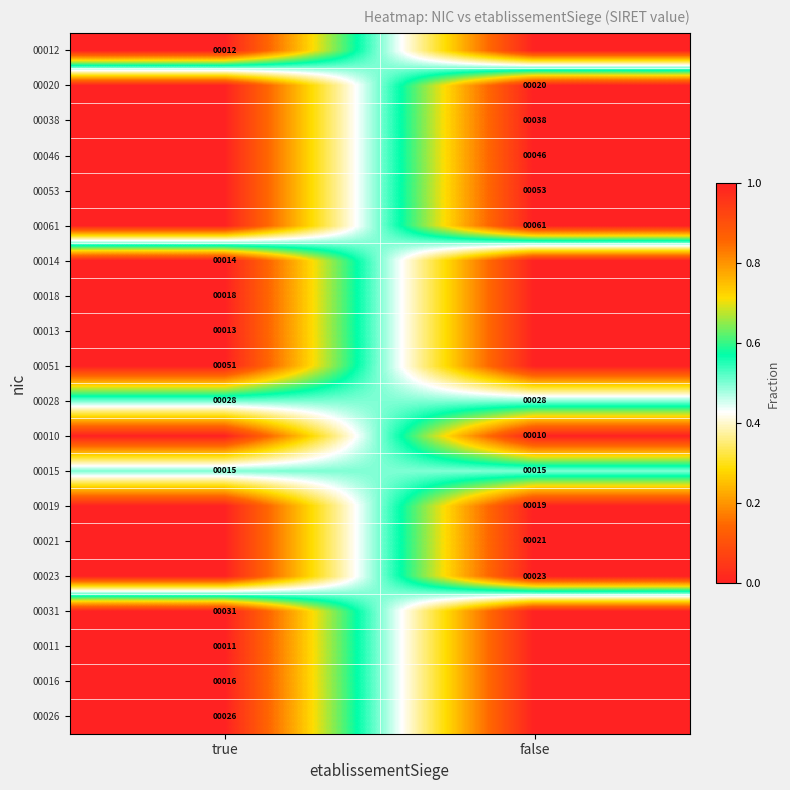

Is it true that 00021 equals 8 at false?

False